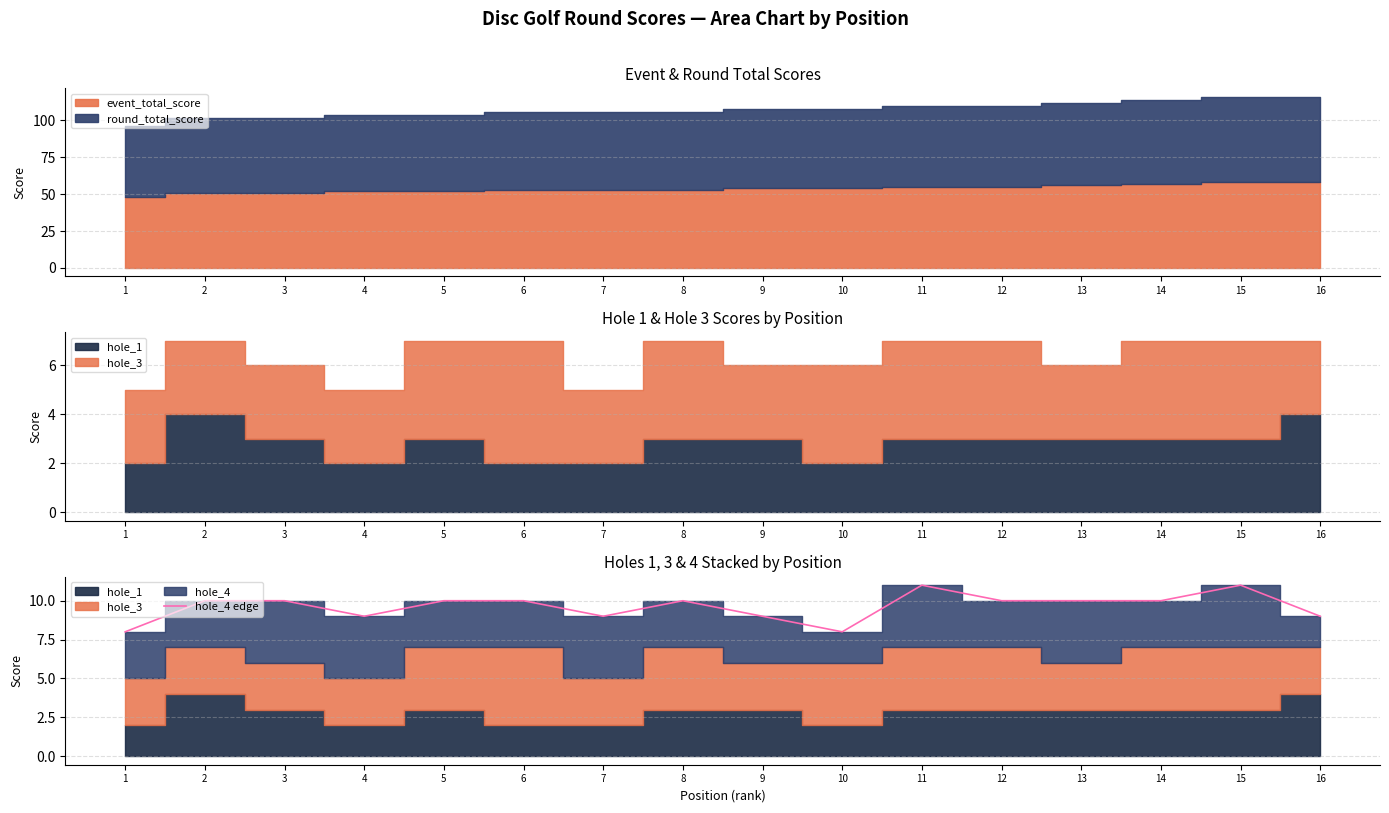

Reading left to right, transcribe all the data shown in this chart.

1=8	2=10	3=10	4=9	5=10	6=10	7=9	8=10	9=9	10=8	11=11	12=10	13=10	14=10	15=11	16=9